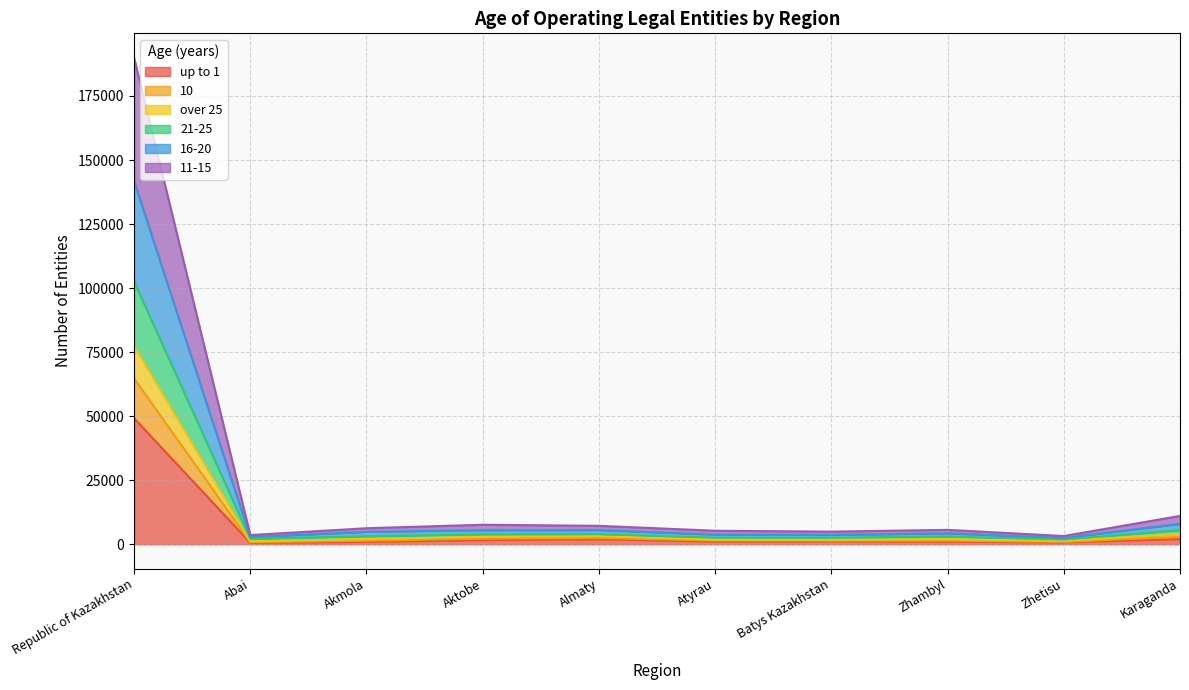

What is the maximum value for up to 1?

49208